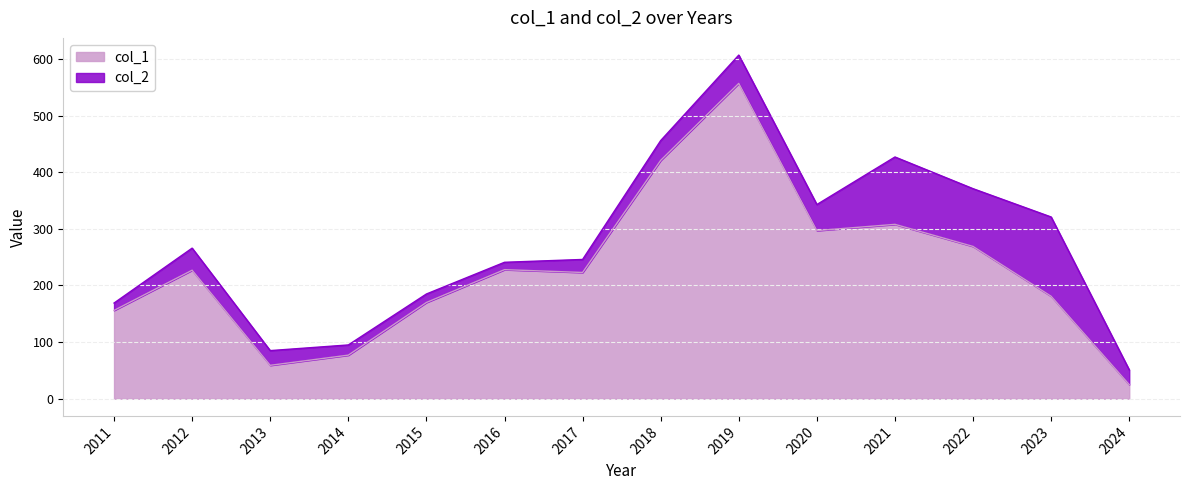

What is the minimum value shown in the chart?

25